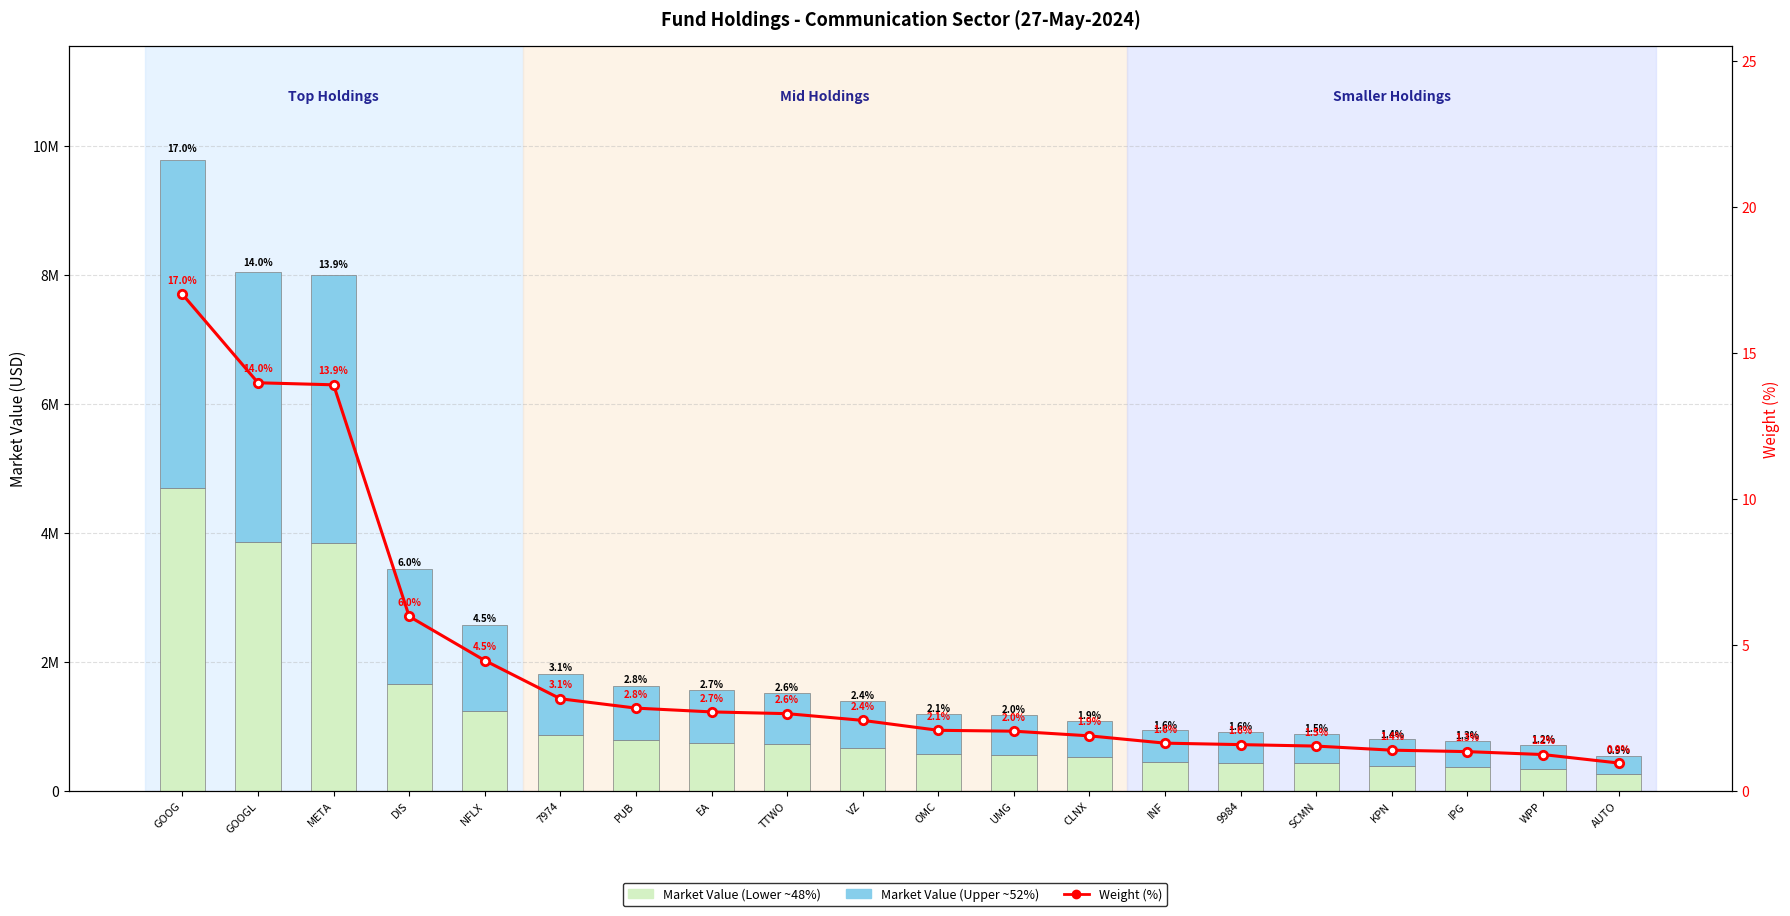

Rank the series at EA from highest to lowest value.

Market Value (Upper 52%), Market Value (Lower 48%), Weight (%)